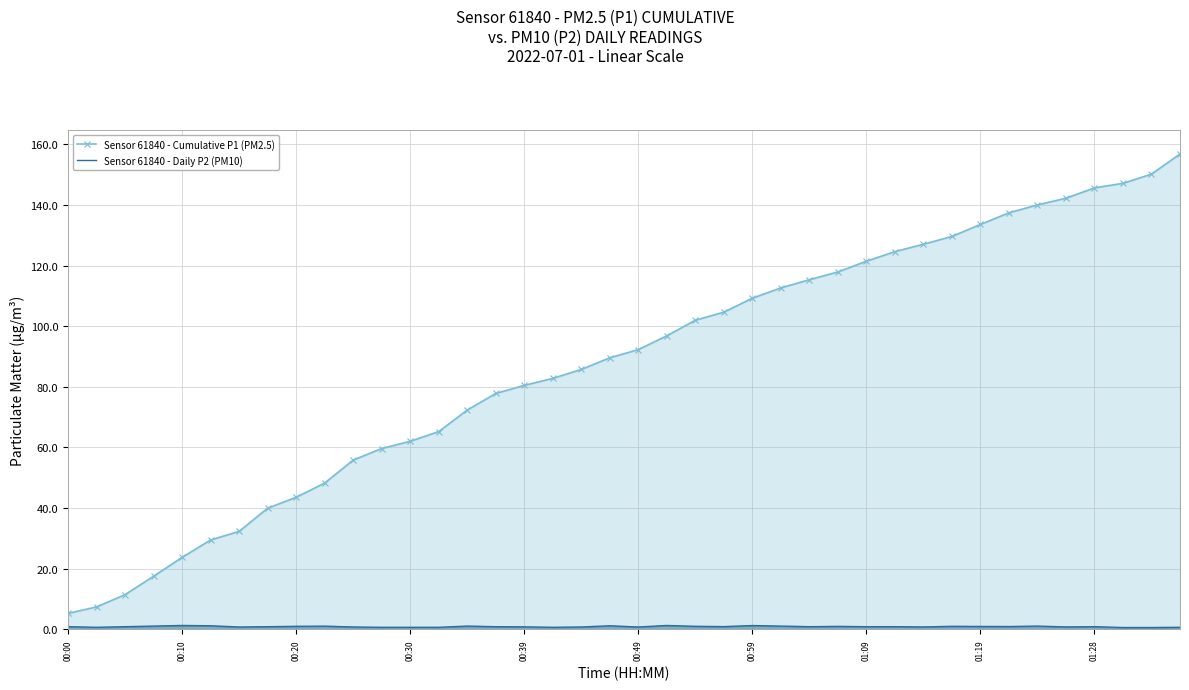

The Sensor 61840 - Cumulative P1 (PM2.5) series shows 206.1 at 34. True or false?

False